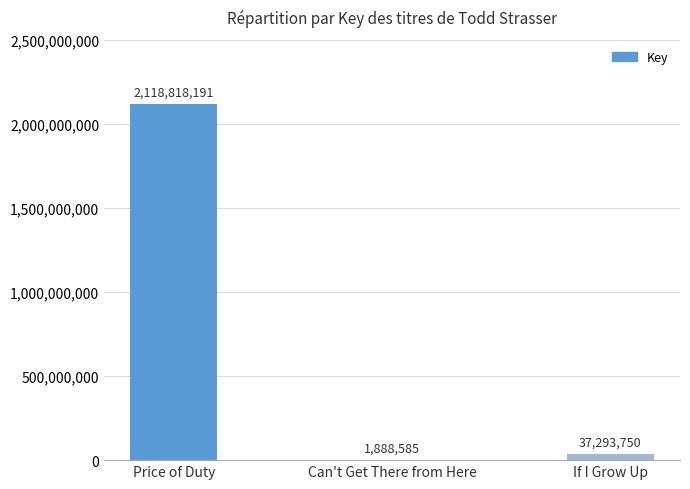

What is the maximum value shown in the chart?

2118818191